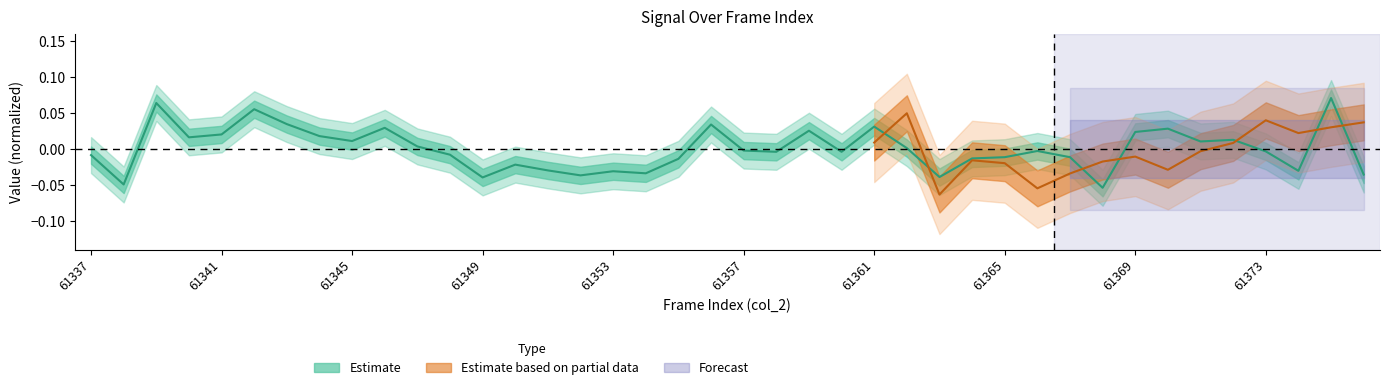

Which has a higher value, 61363 or 61372?

61372